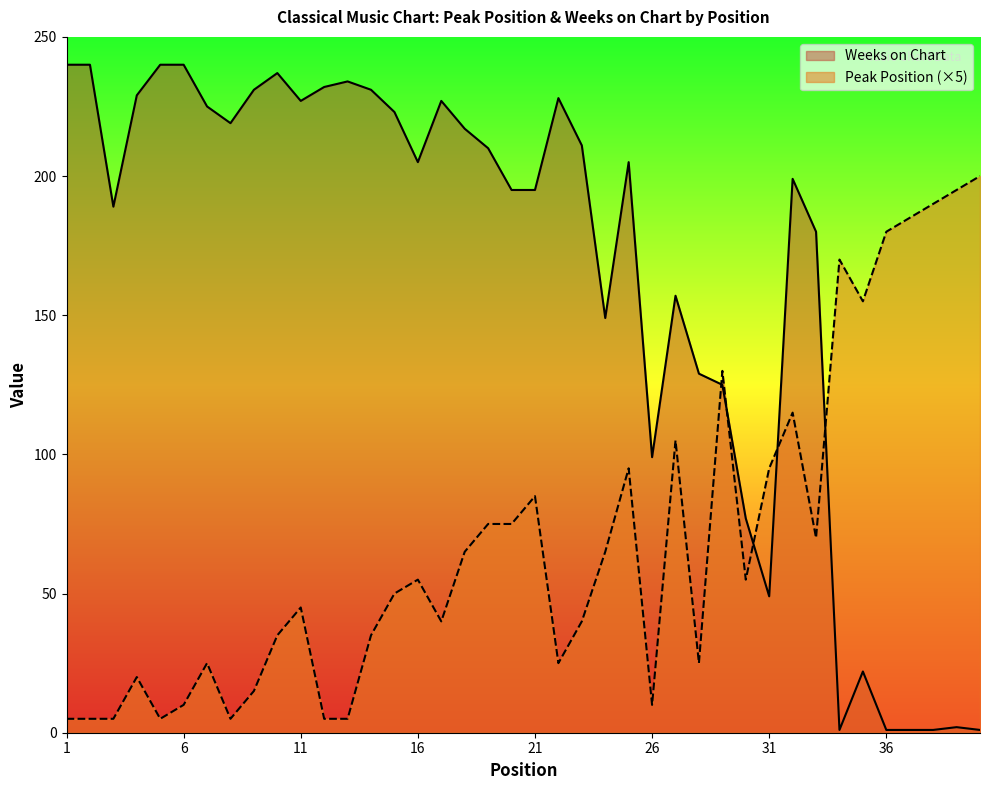

What is the difference between the maximum and minimum values in the Peak Position series?

195